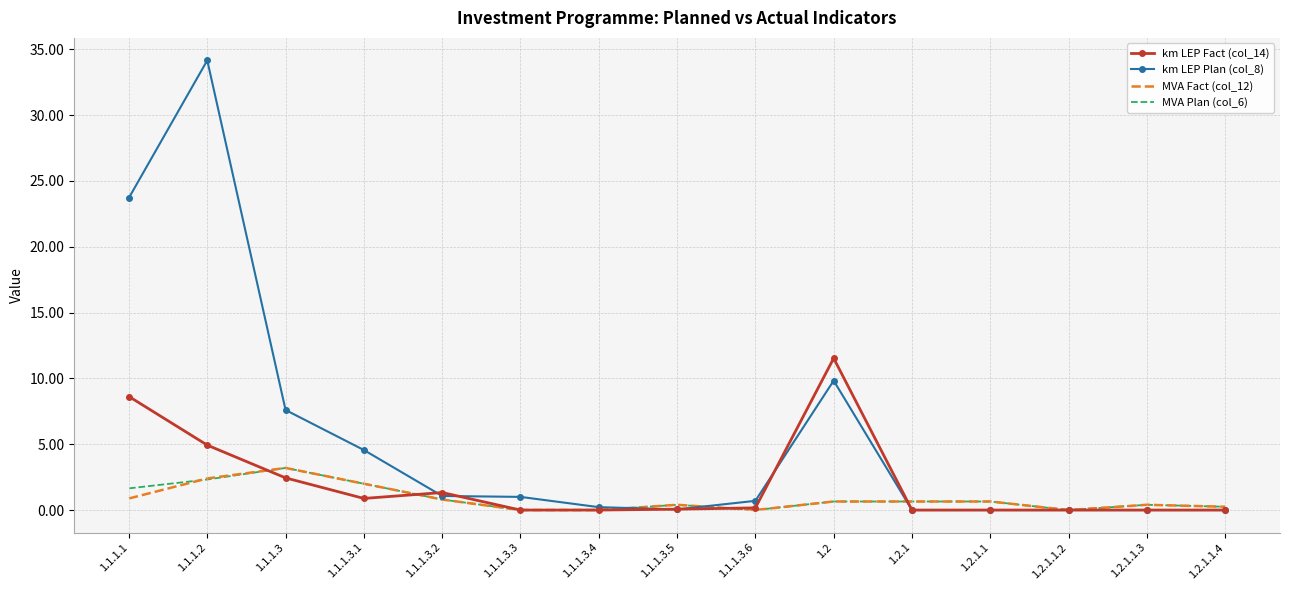

True or false: MVA Fact (col_12) has more than 0 interior local peaks.

True